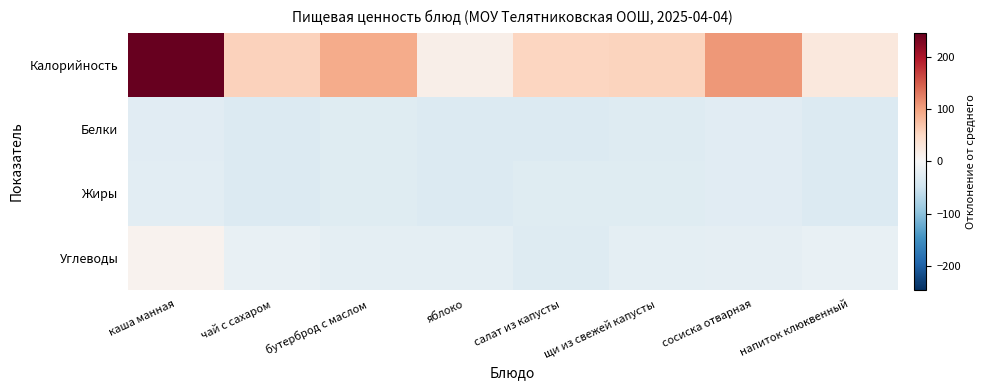

What is the difference between the highest and lowest values at напиток клюквенный?

60.0